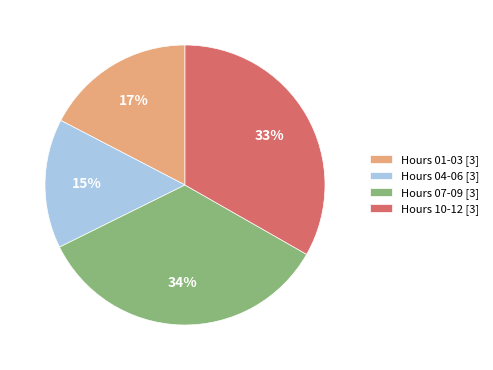

To the nearest percent, what is the difference between the largest and smallest slice percentages?

19%